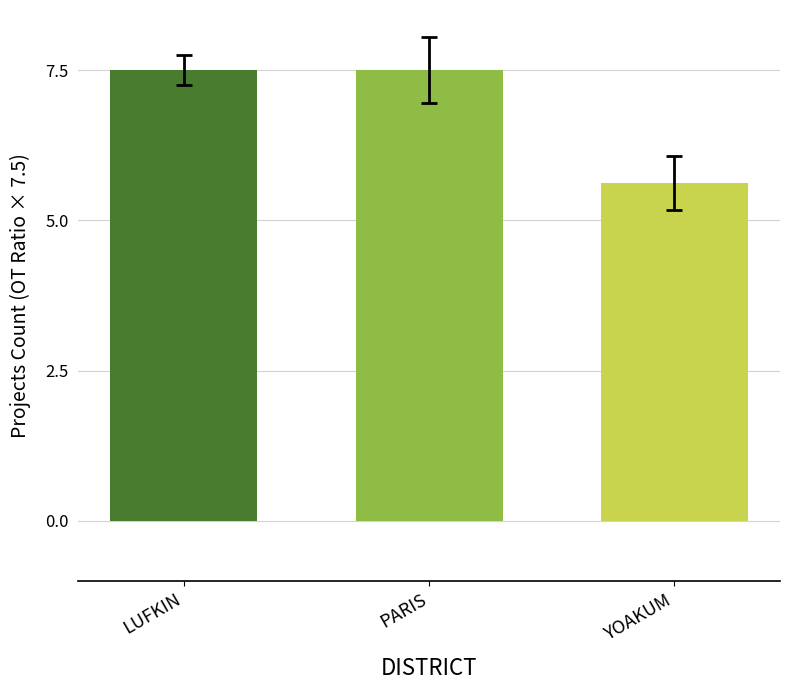

Which category has the lowest value across all series?

YOAKUM